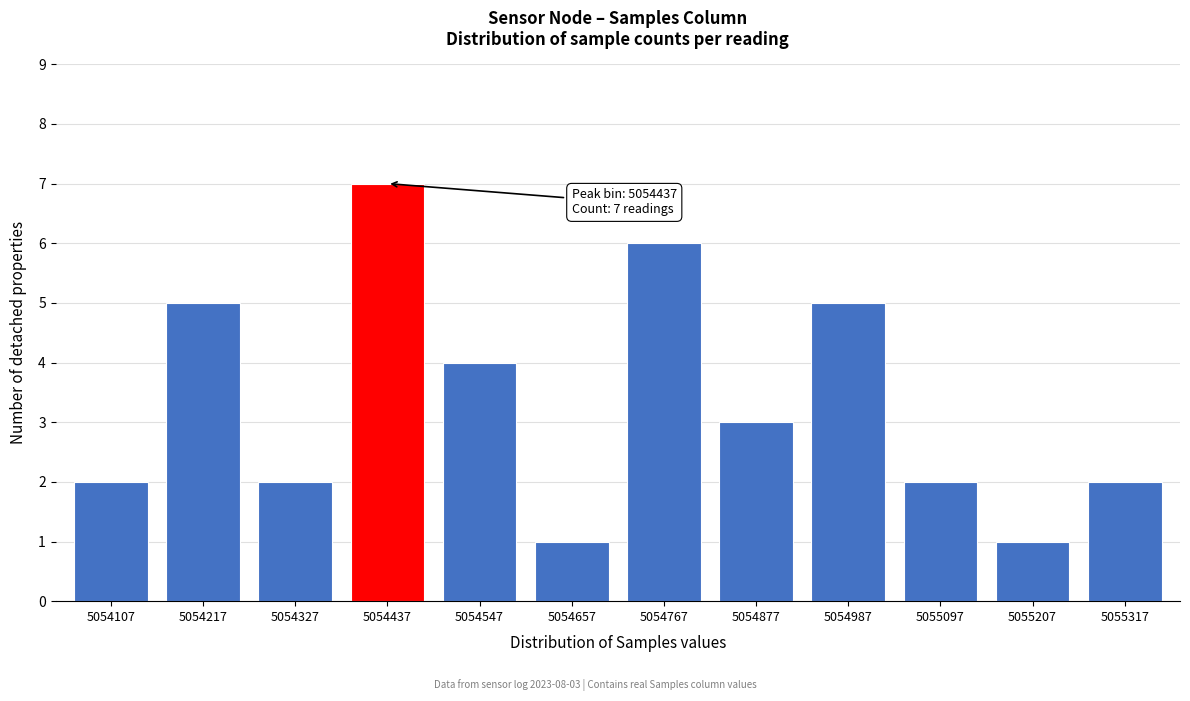

Reading right to left, transcribe all the data shown in this chart.

2	1	2	5	3	6	1	4	7	2	5	2